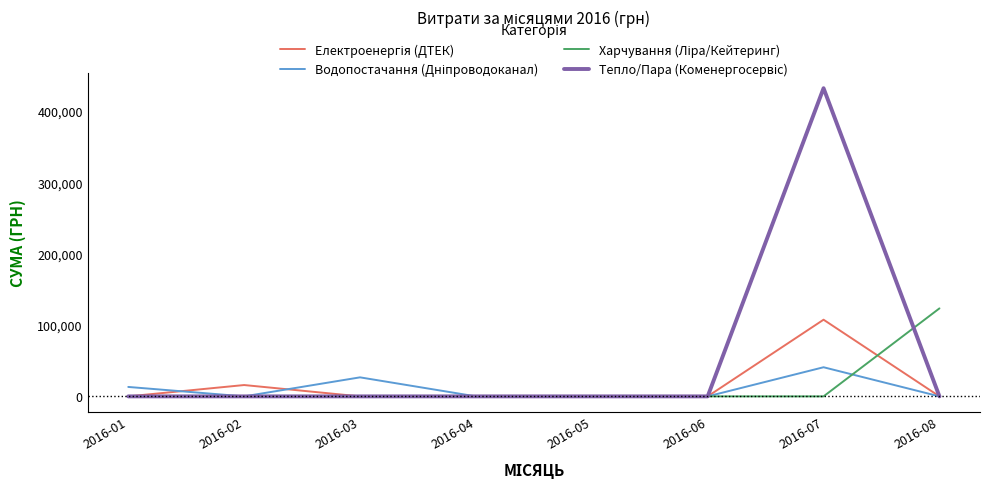

How many distinct data groups are displayed?

4